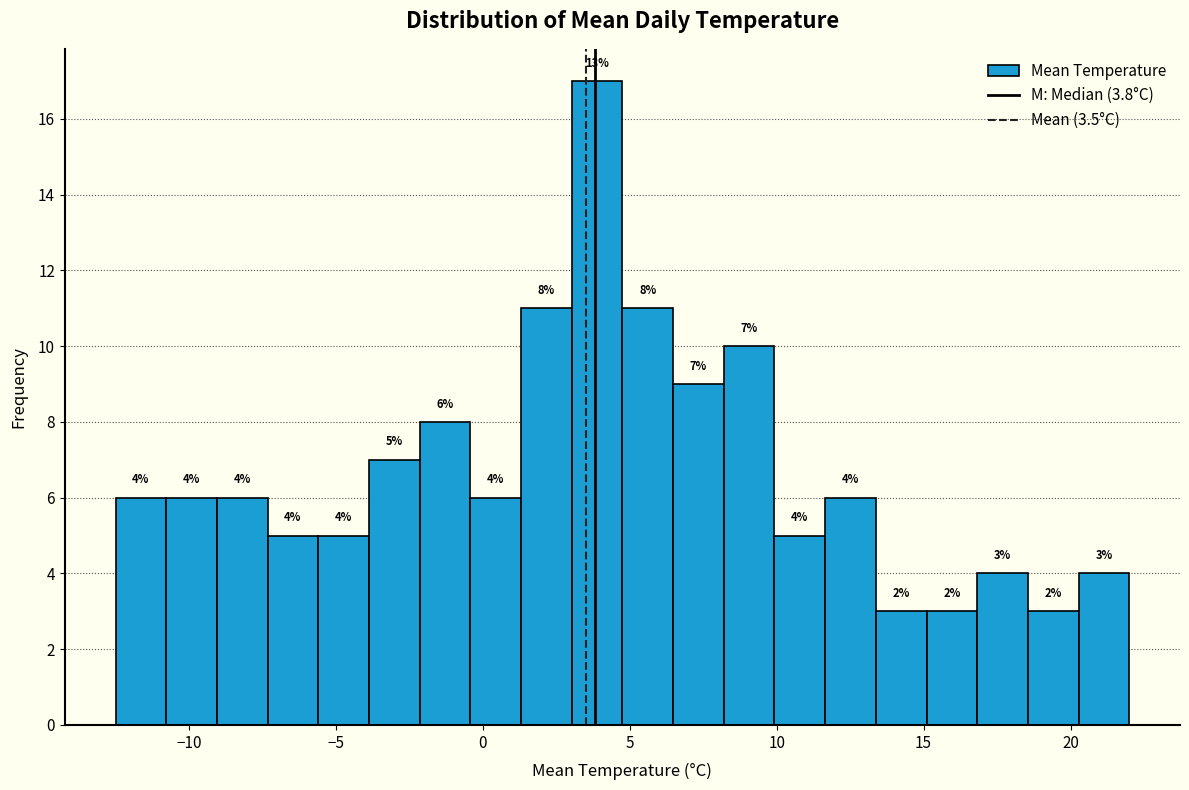

Around what value on the x-axis is the tallest bar? Give the approximate position of its centre, as read against the axis.

4.0